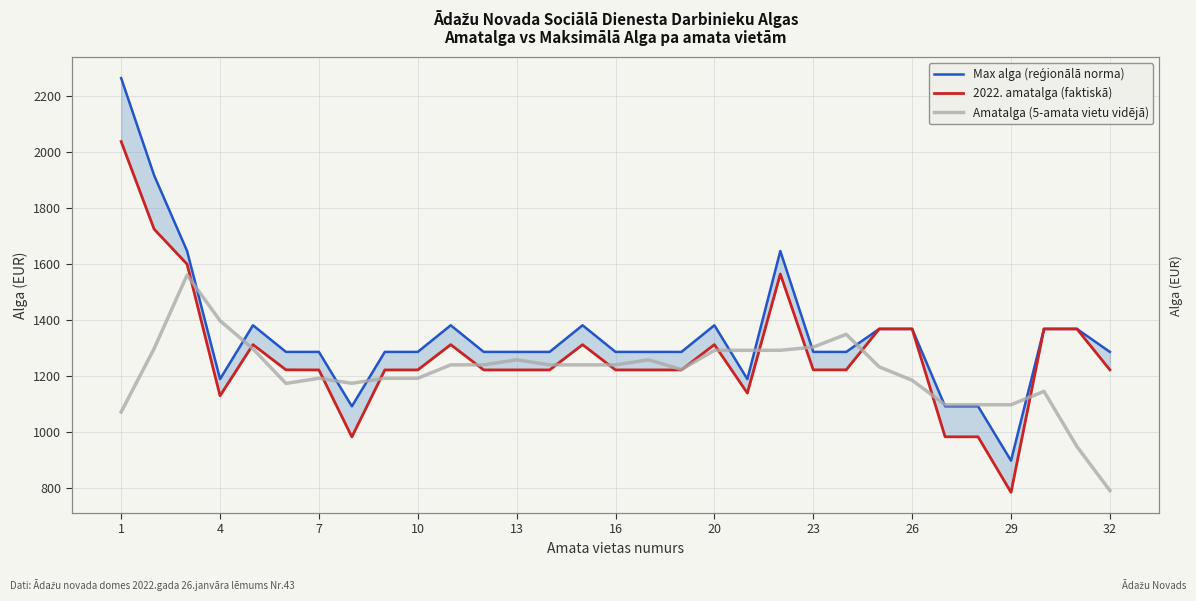

What is the sum of all Max alga (reģionālā norma) values?

41768.0